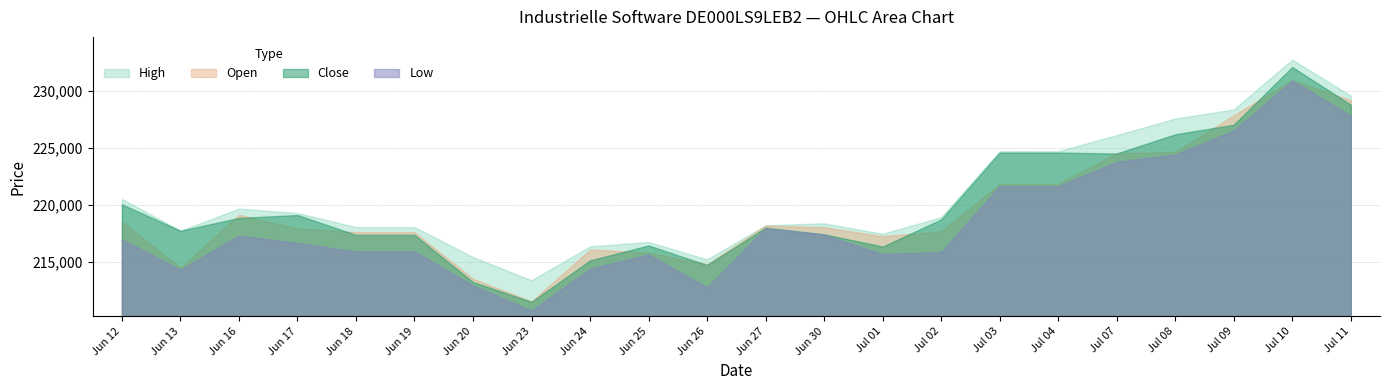

Which series changed the most between 12.06.2025 and 10.07.2025?

Low